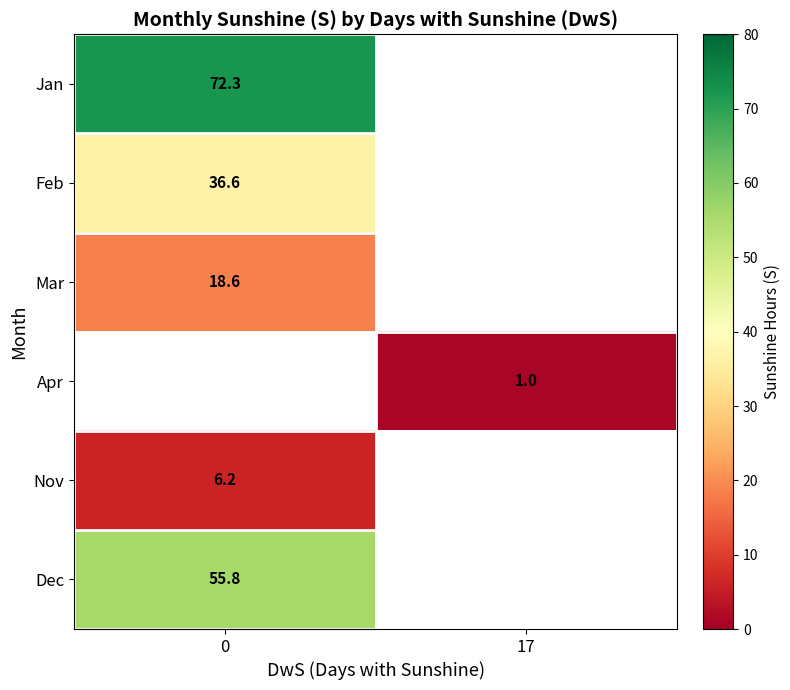

The Apr series shows 1.0 at 17. True or false?

True